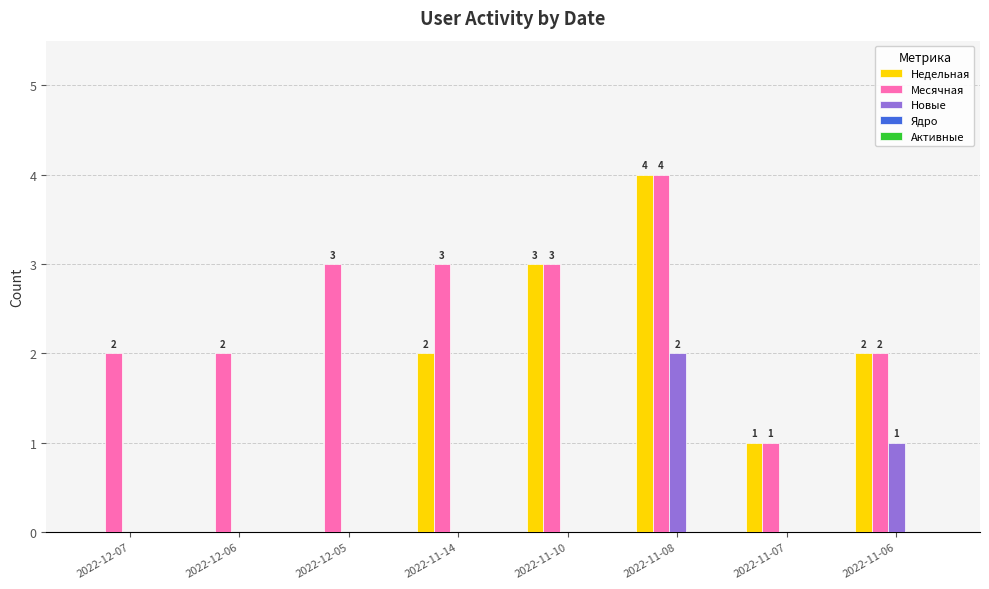

What is the sum of the Недельная values at 2022-11-14 and 2022-11-07?

3